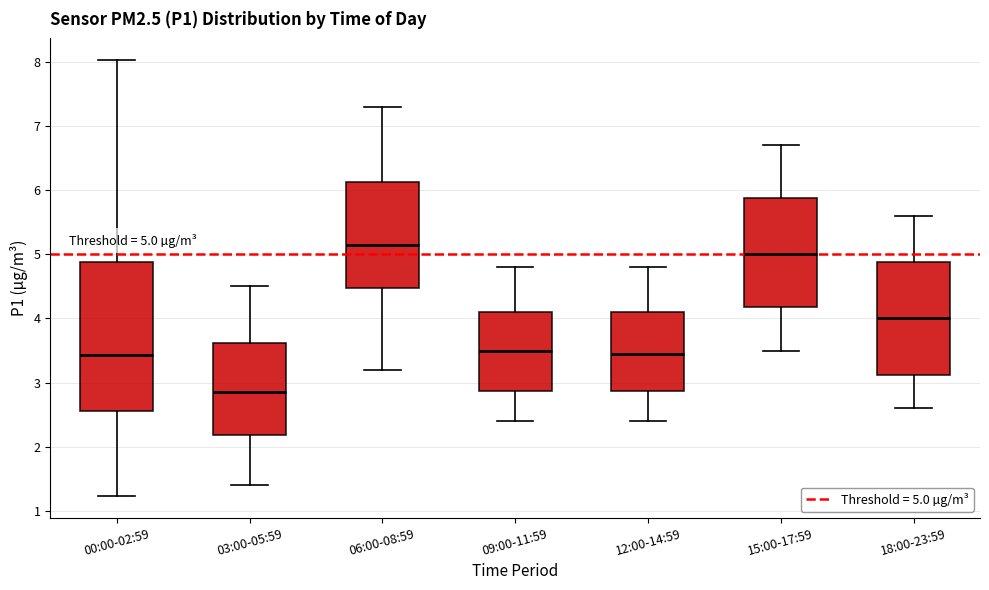

Which box's median line is the highest?

06:00-08:59